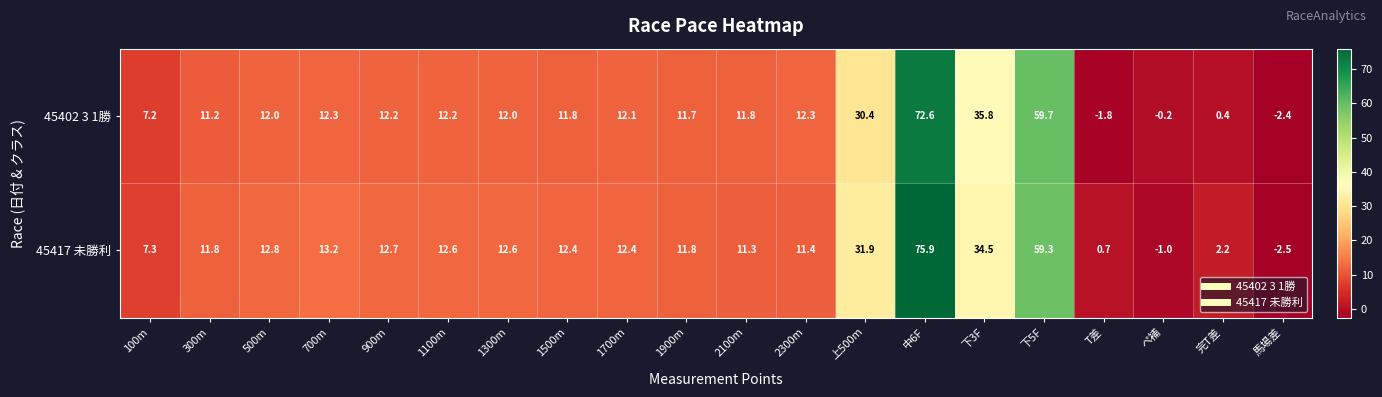

What is the minimum value shown in the chart?

-2.5